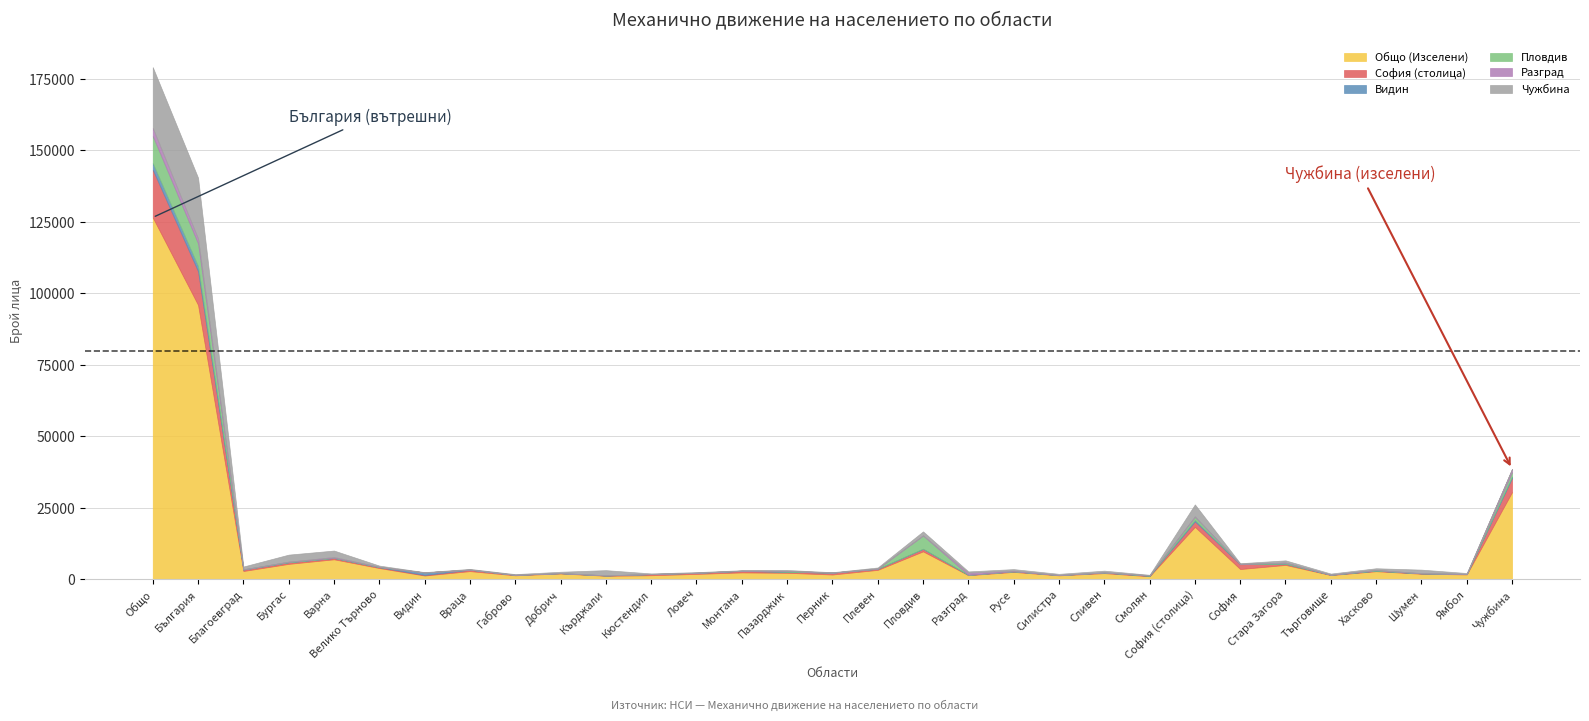

How many positive values does the Чужбина series have?

30